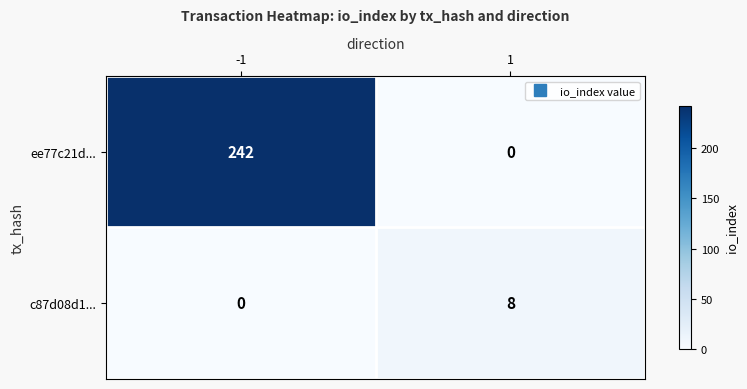

Rank the series by their average value, from lowest to highest.

c87d08d1..., ee77c21d...